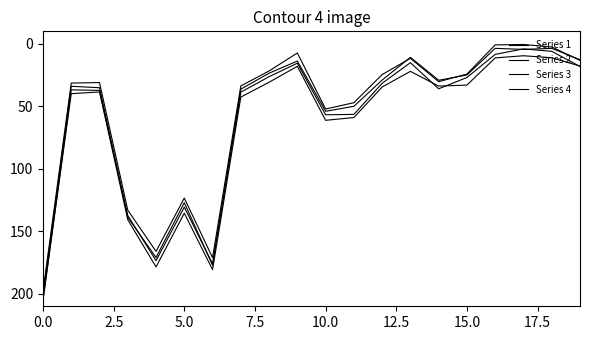

What is the value of the Series 4 point at the 8th from the left?

42.6